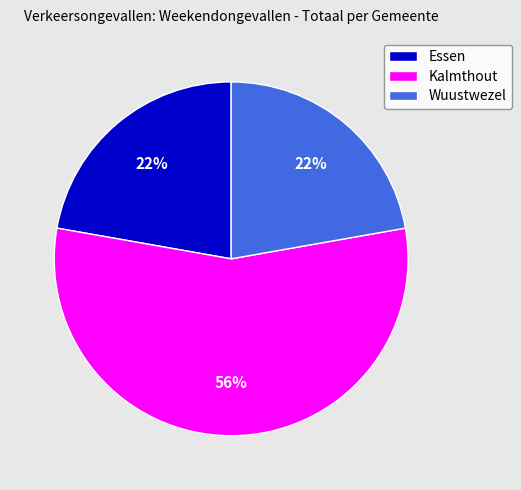

Combined, do Kalmthout and Wuustwezel account for over 50%?

Yes